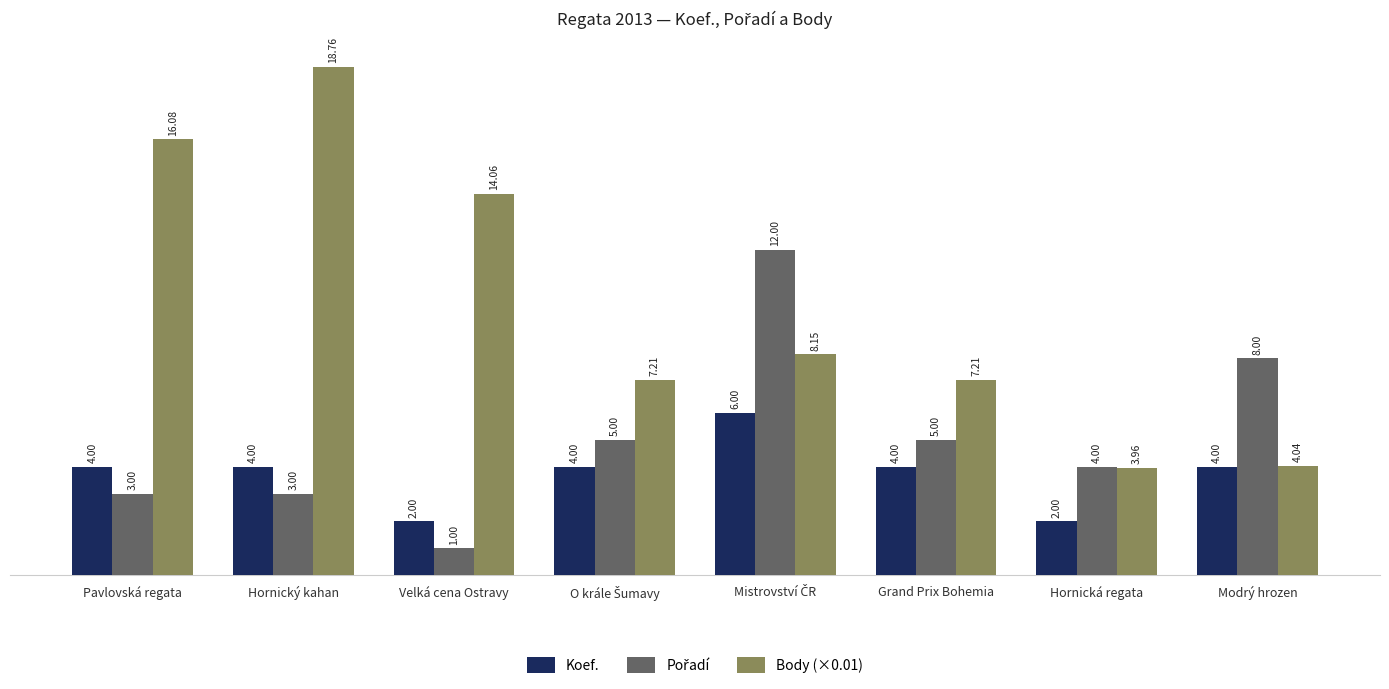

What is the difference between the highest and lowest values at Hornická regata?

2.0